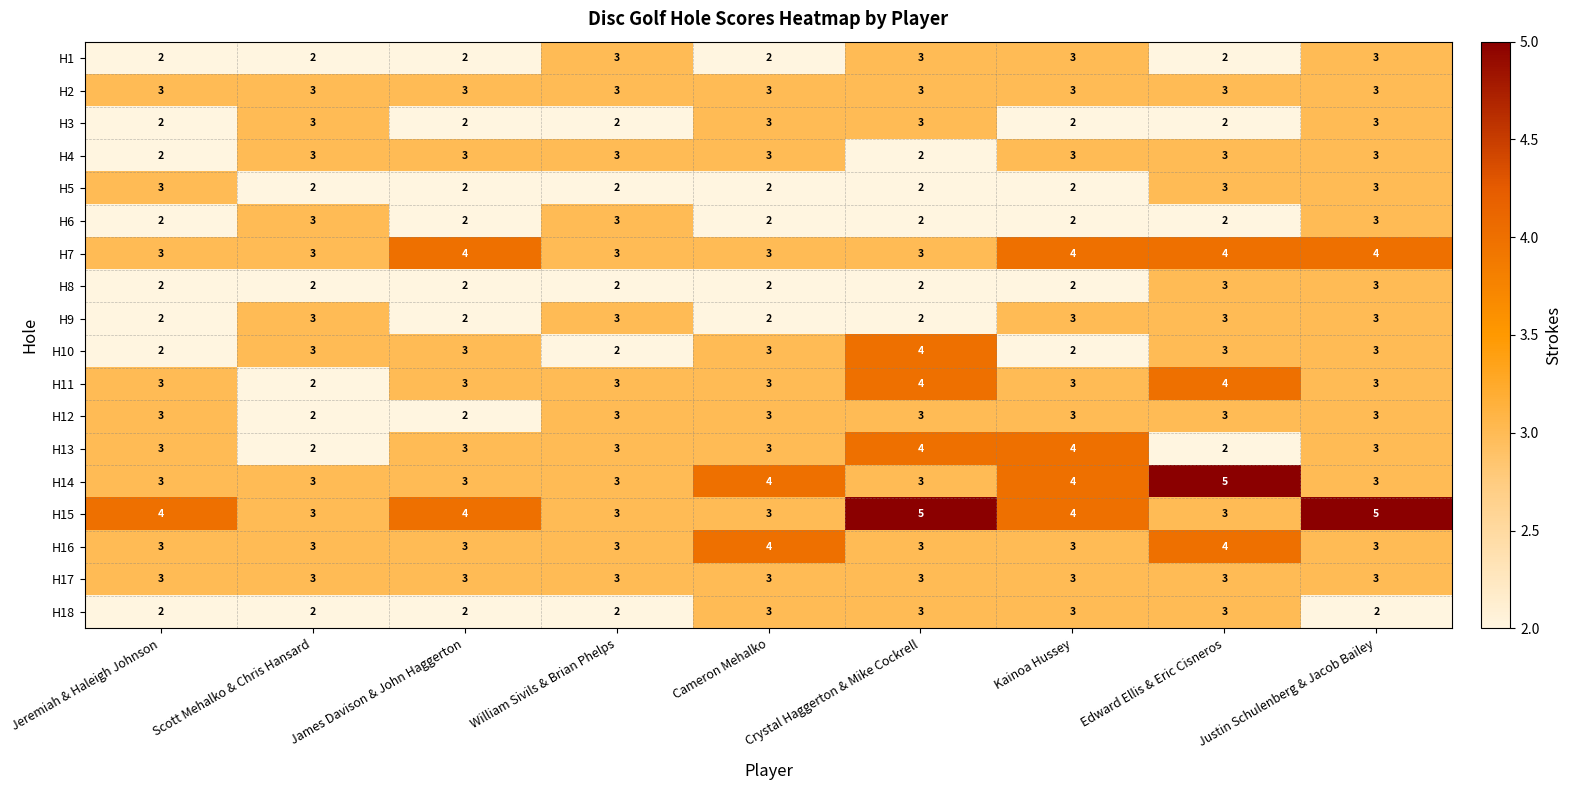

True or false: H12 has a value of 1 at Edward Ellis & Eric Cisneros.

False